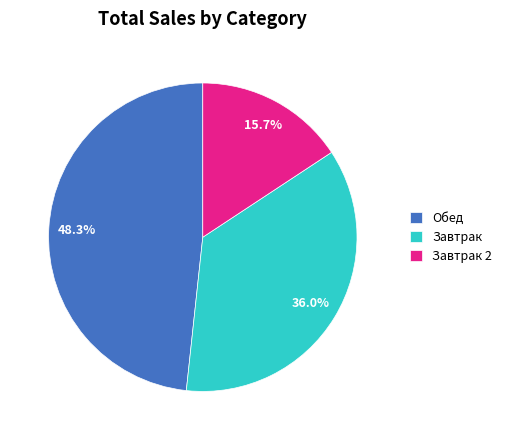

Which slice is the smallest?

Завтрак 2